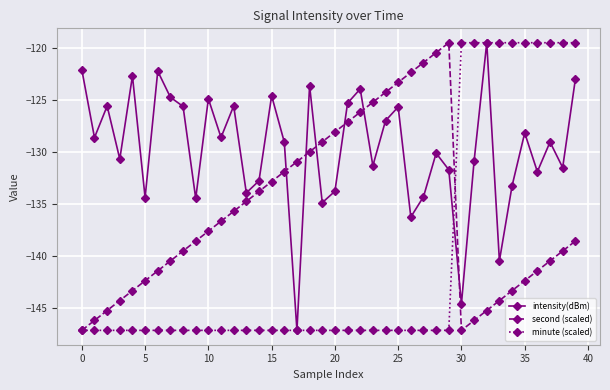

At how many categories does at least one series exceed -137?

40